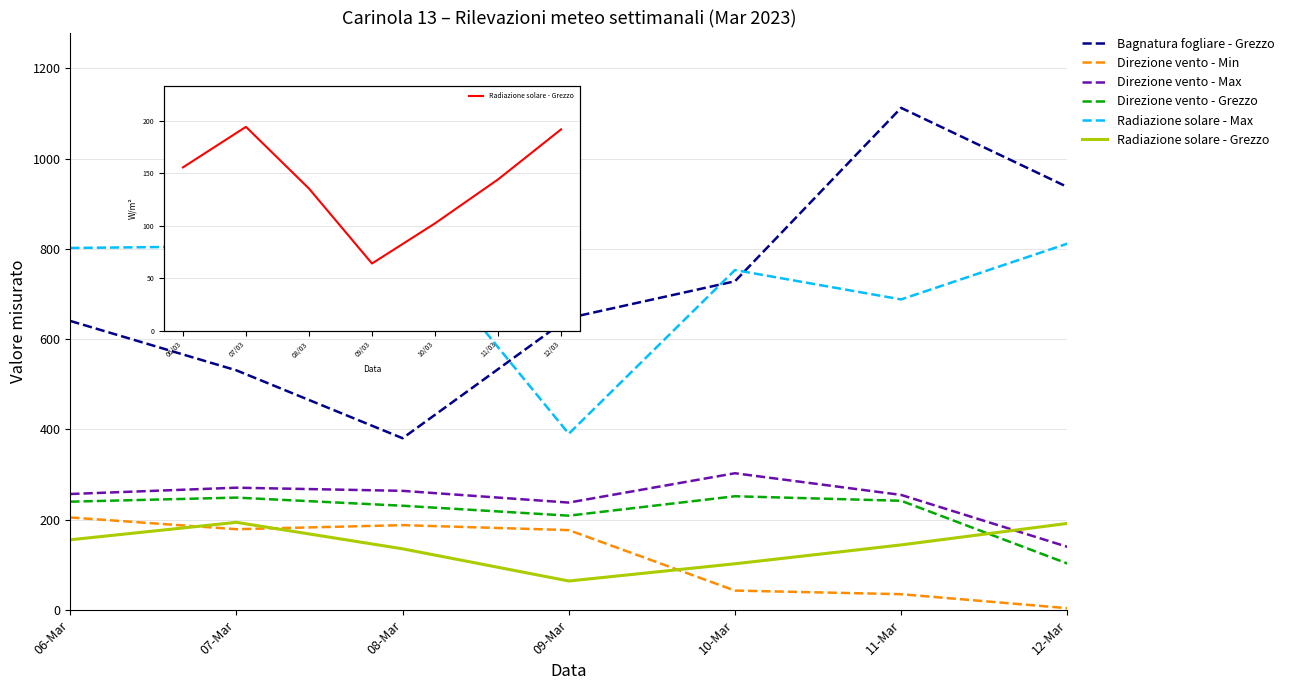

How many values in the Radiazione solare - Max series exceed 802?

4